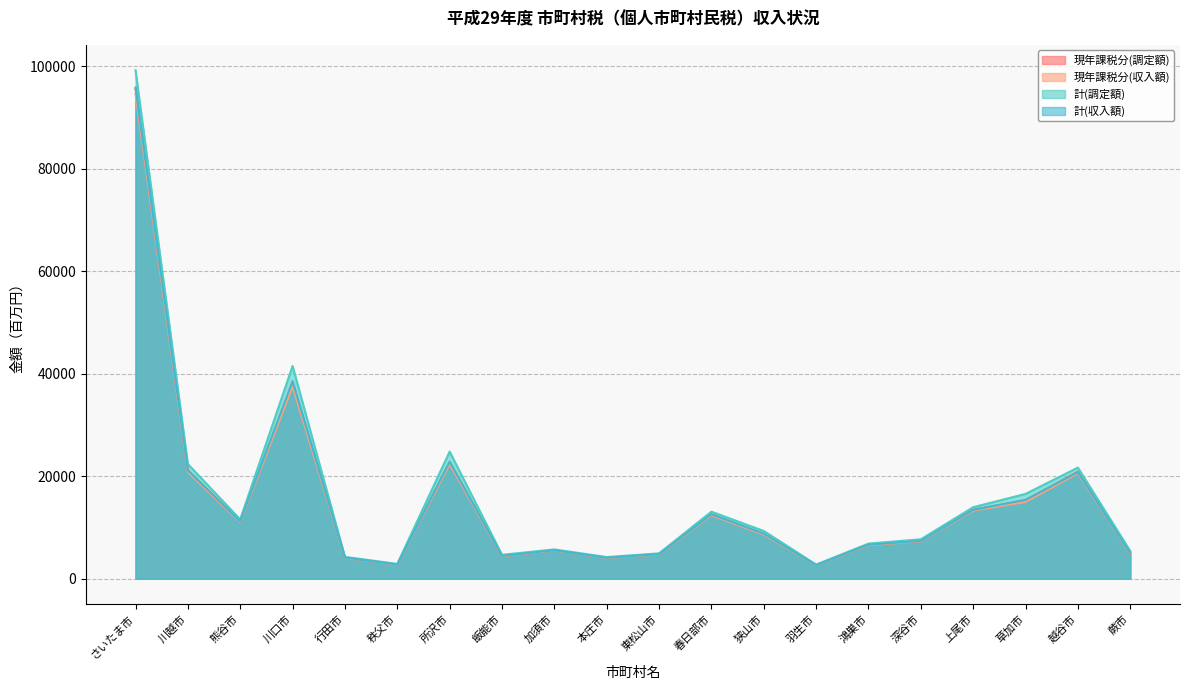

Read the 計(収入額) value at 蕨市, to the nearest 50.

5000